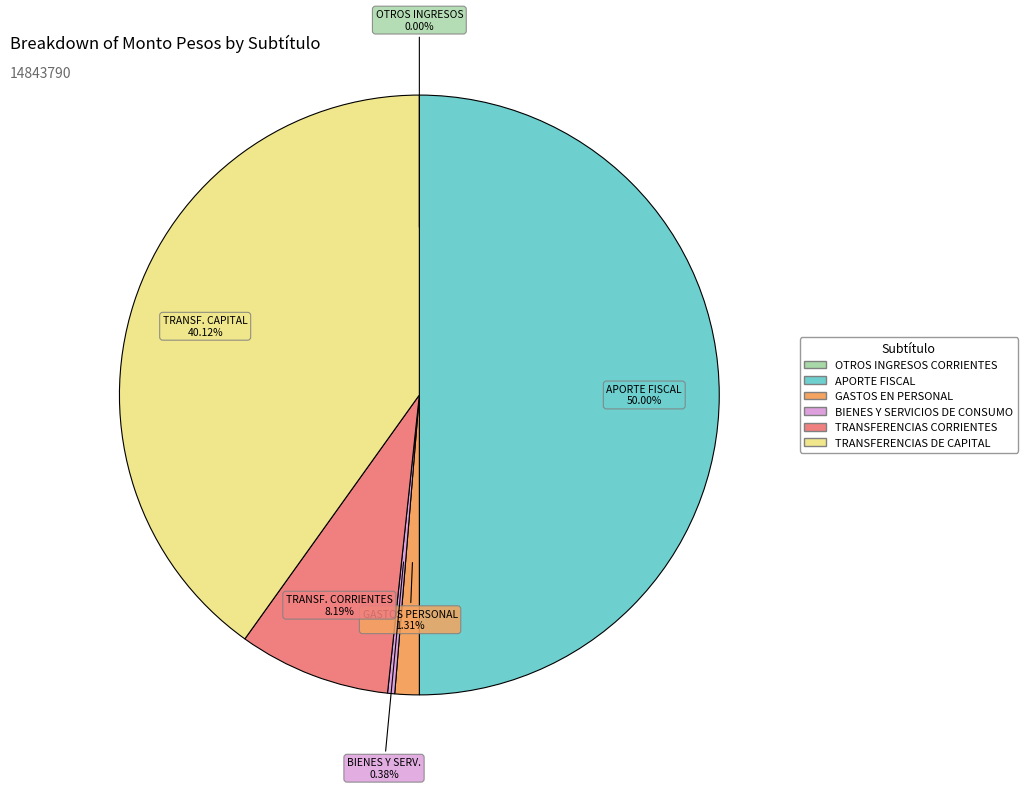

What is the ratio of the value at TRANSFERENCIAS DE CAPITAL to the value at TRANSFERENCIAS CORRIENTES?

4.9